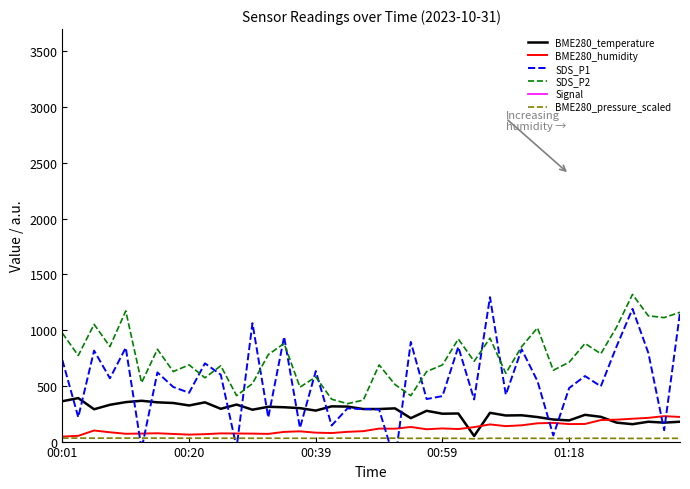

Rank the series at 26 from highest to lowest value.

Signal, SDS_P2, SDS_P1, BME280_humidity, BME280_temperature, BME280_pressure_scaled